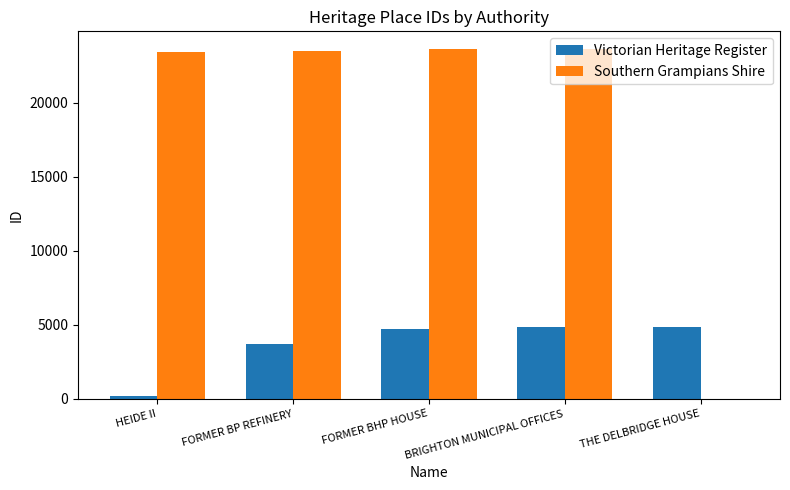

What is the maximum value for Southern Grampians Shire?

23636